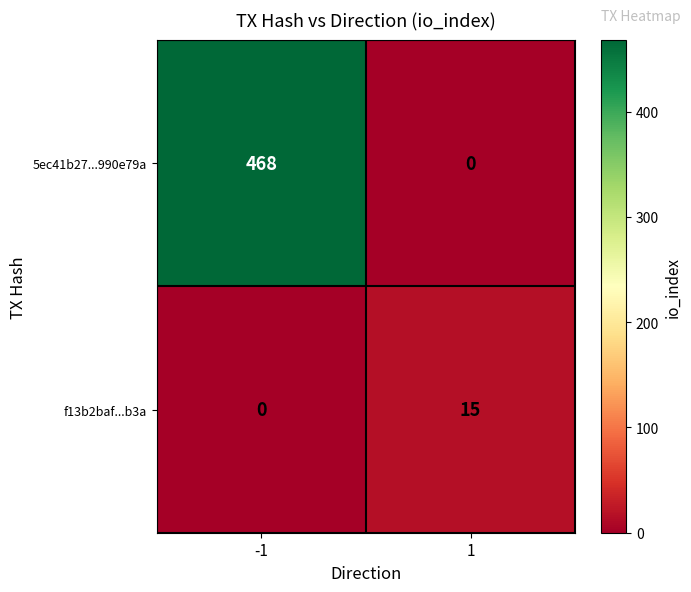

The value of f13b2baf...b3a at 1 is 15. True or false?

True